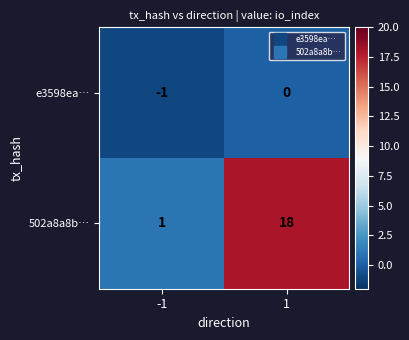

Which series has the widest spread of values?

502a8a8b…